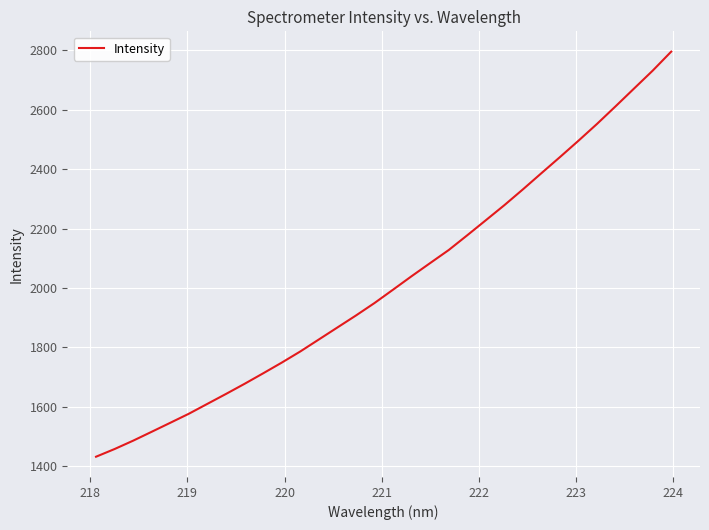

What is the difference between the maximum and minimum values?

1364.1